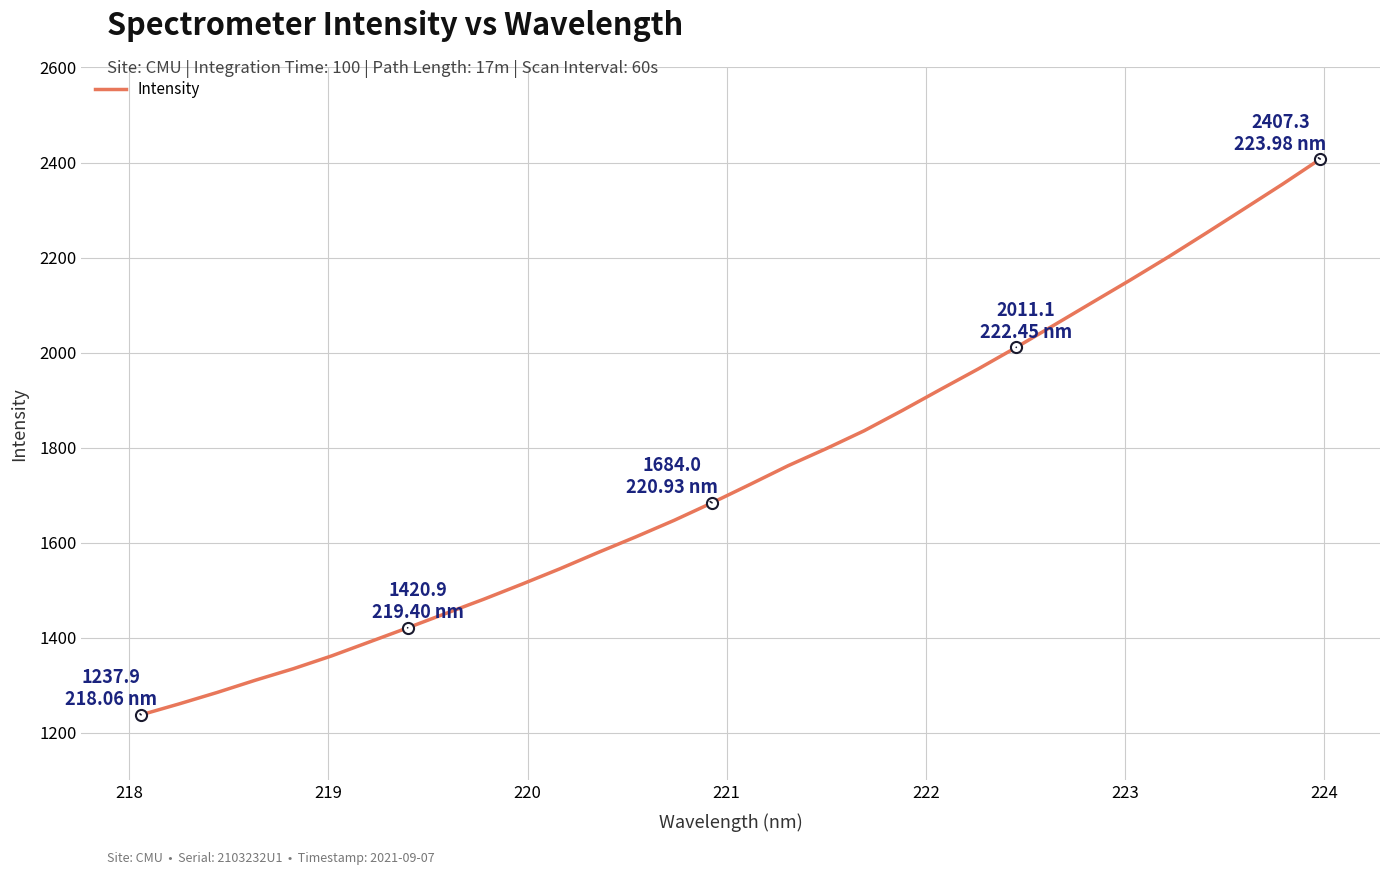

What is the maximum value shown in the chart?

2407.3